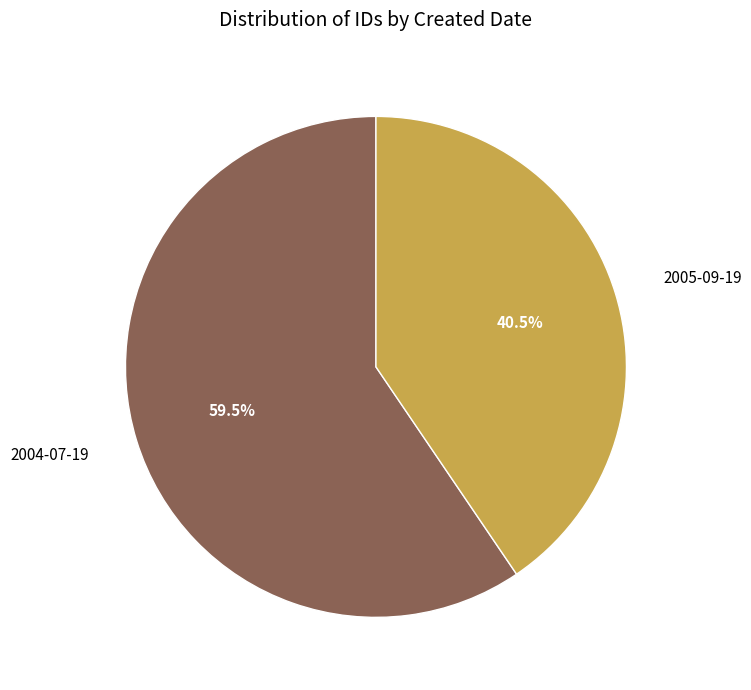

Is there a majority slice in this chart?

Yes